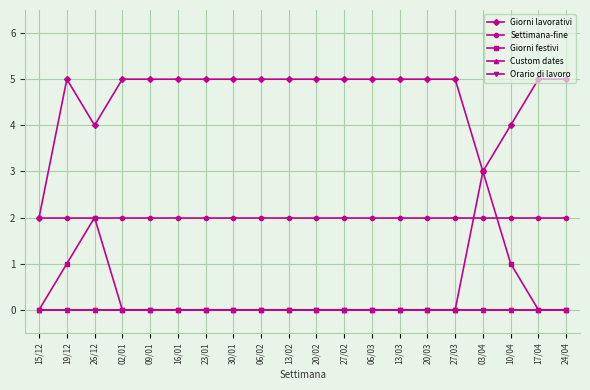

Does the chart display data point markers on the line(s)?

Yes